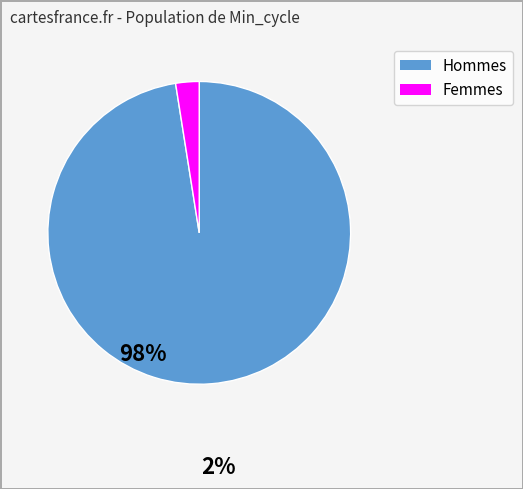

How many segments does this pie chart have?

2